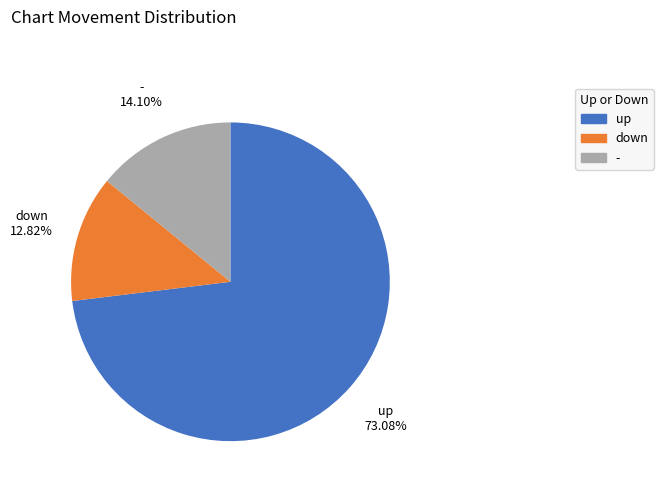

To the nearest percent, what percentage of the pie is -?

14%